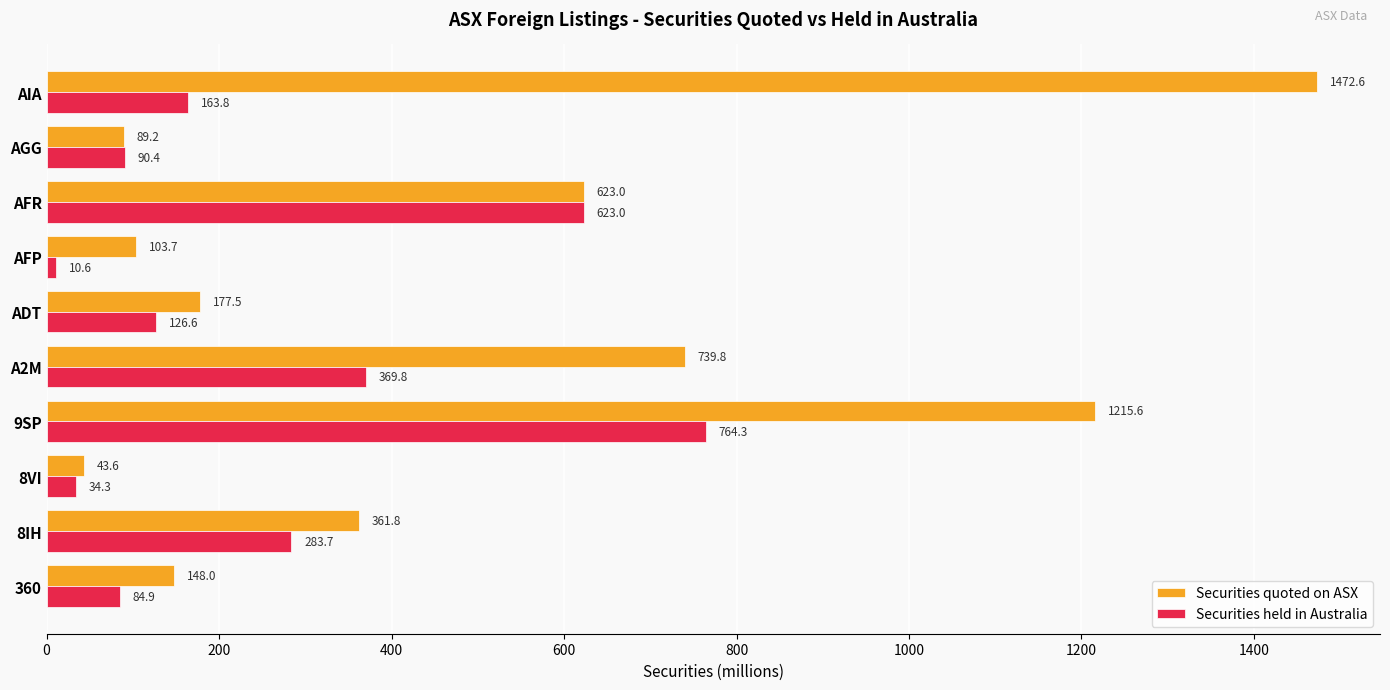

What is the average value of the Securities quoted on ASX series?

497.5